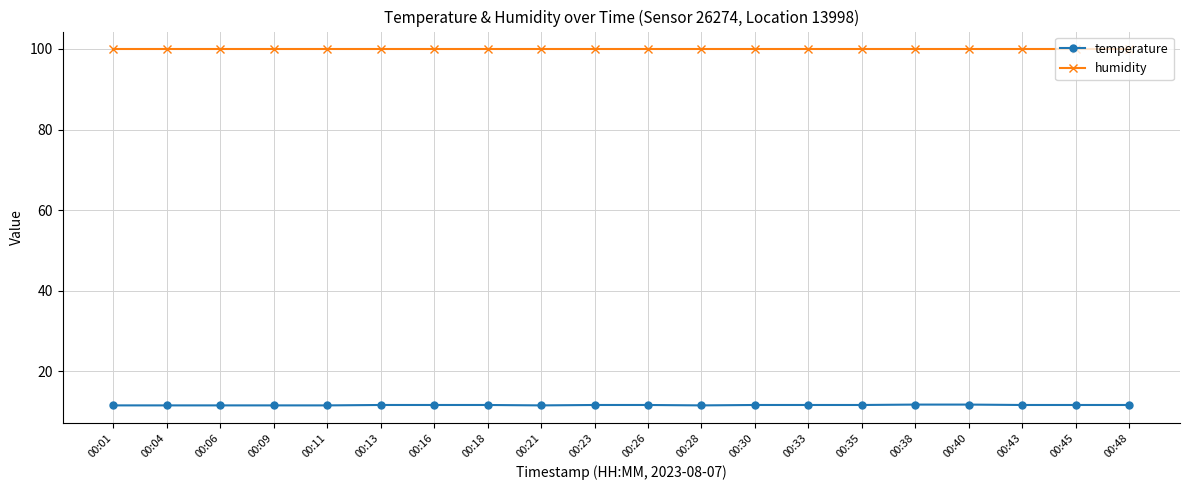

Rank the series by their average value, from lowest to highest.

temperature, humidity